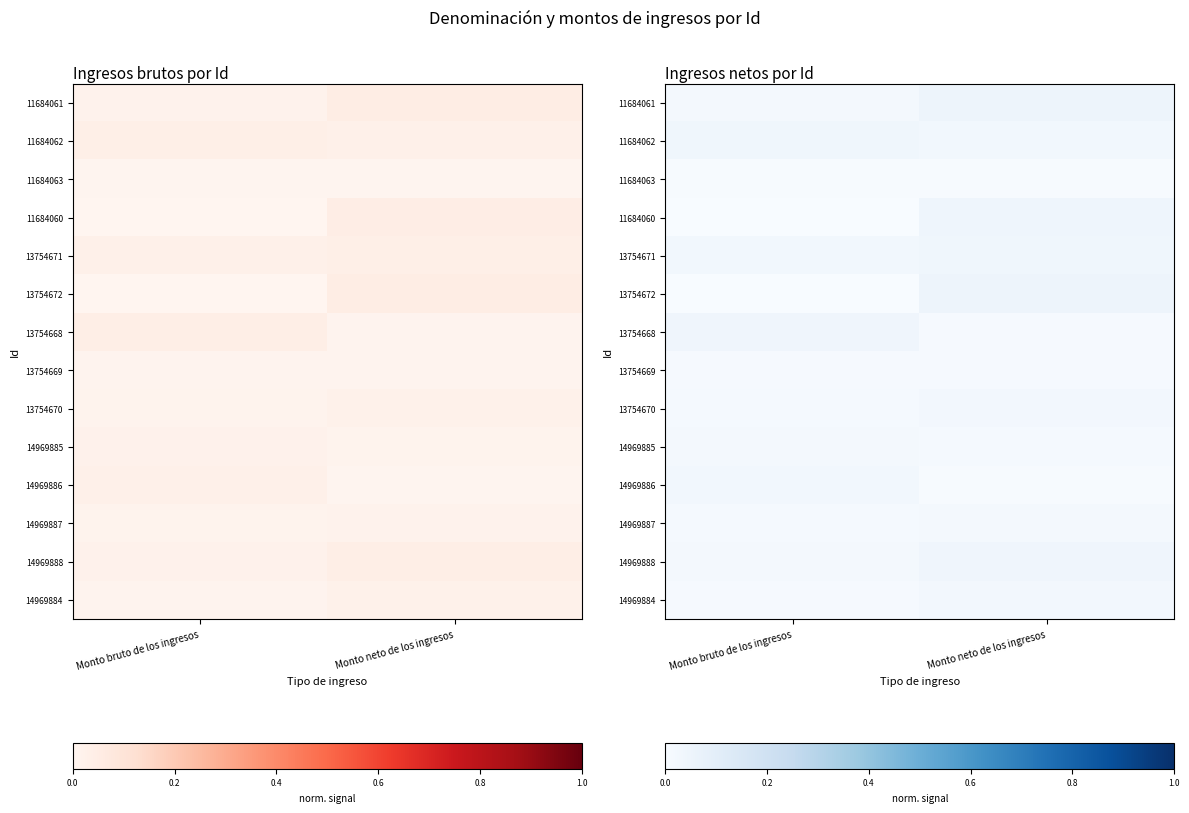

At which label is 14969885 closest to 0?

Monto neto de los ingresos